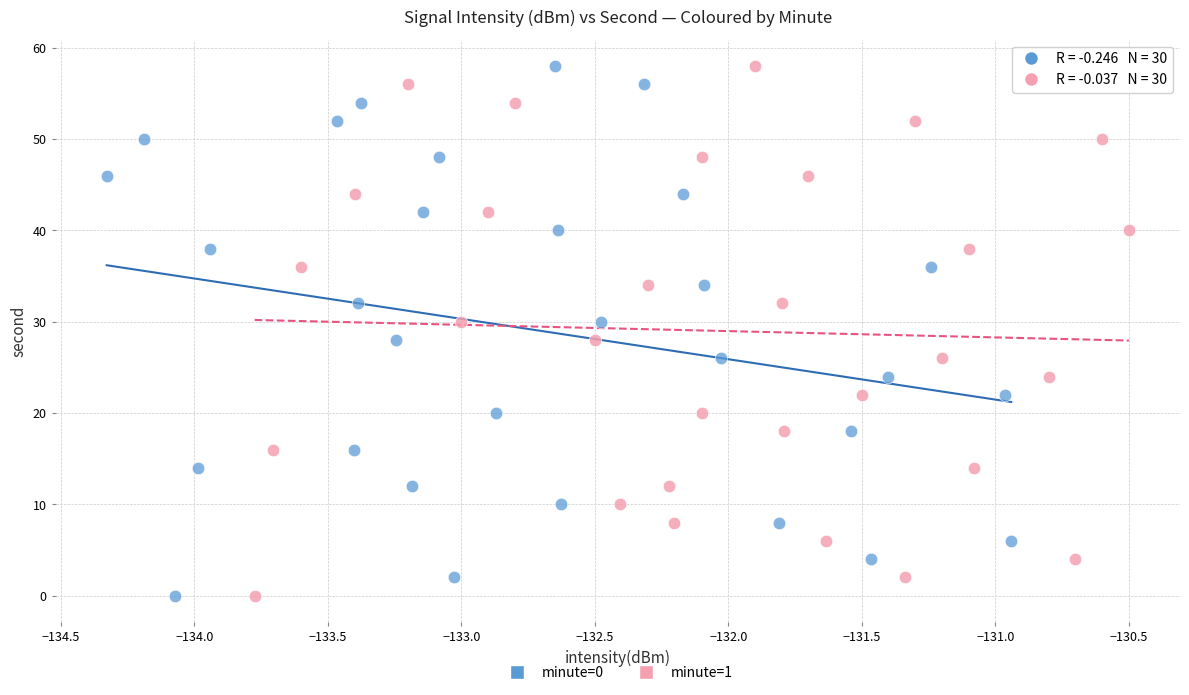

What are all the series names shown in the legend?

minute=0, minute=1